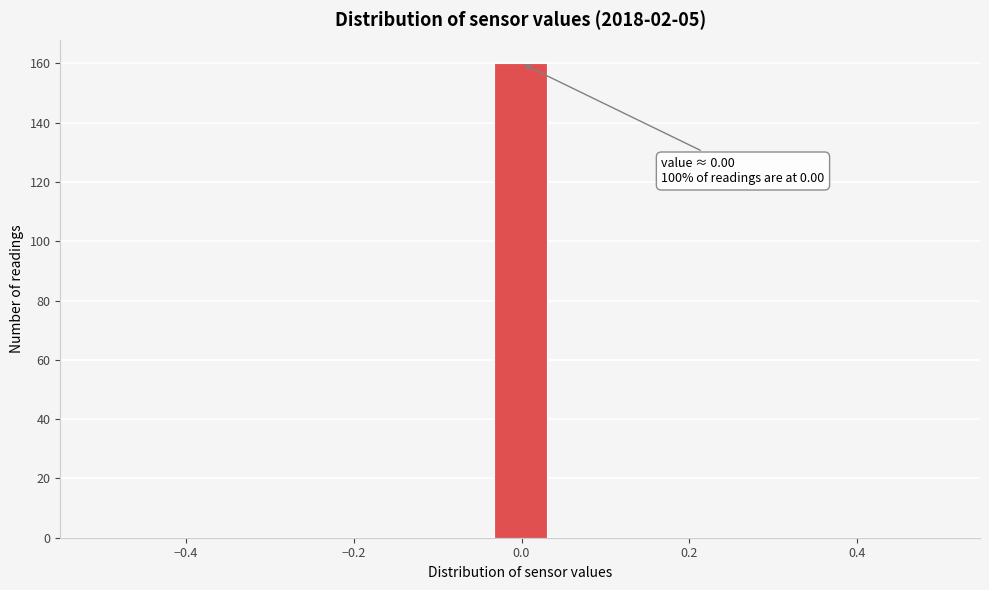

Read against the x-axis, roughly where is the centre of the tallest bar?

0.00